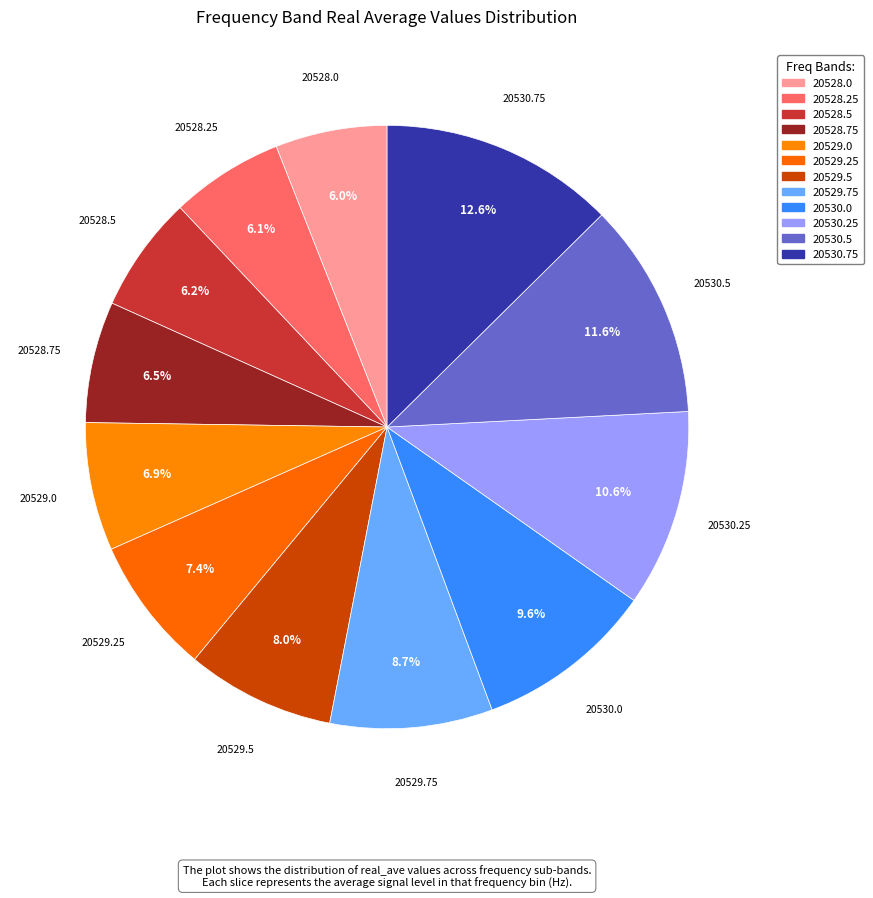

Combined, what portion of the pie is 20529.0 and 20529.75?

15.6%